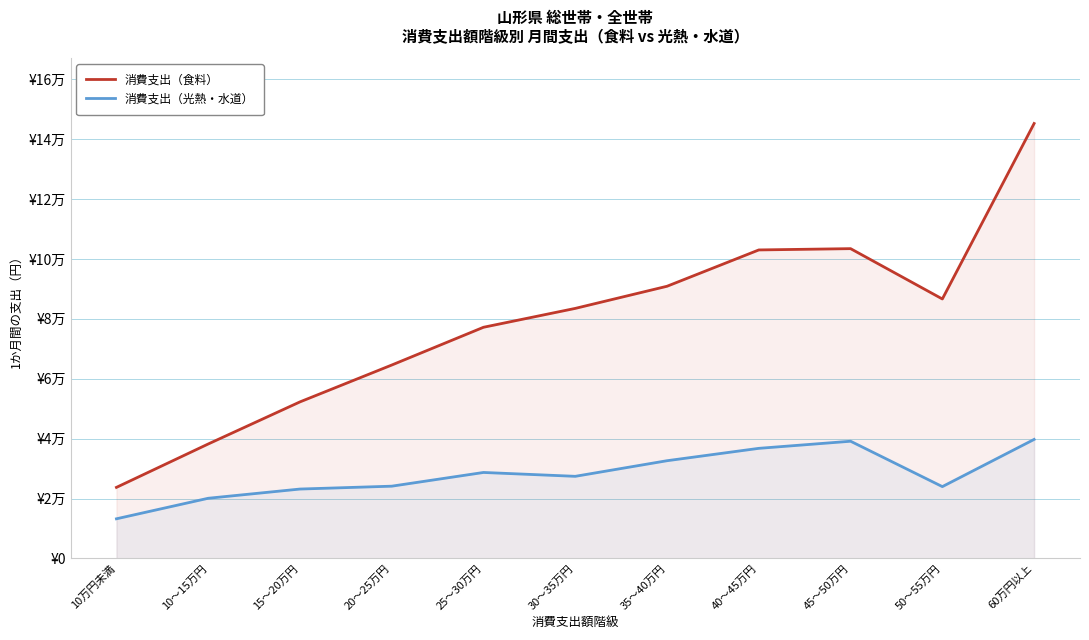

Where is the first local maximum for 消費支出（光熱・水道）?

25～30万円